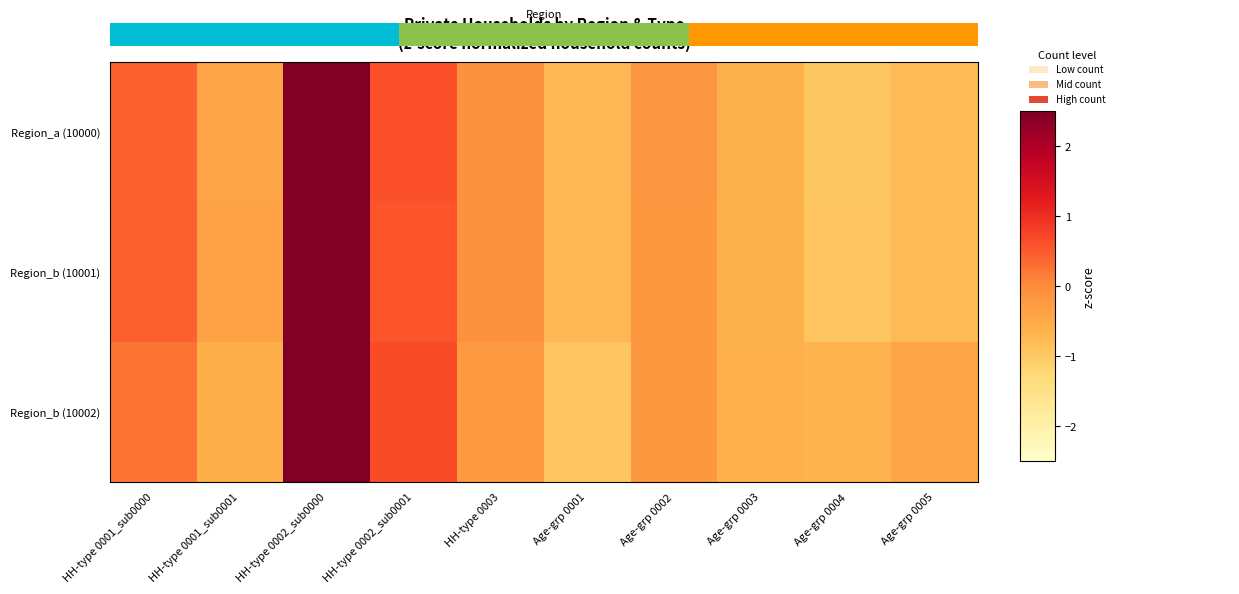

What is the maximum value shown in the chart?

2.7